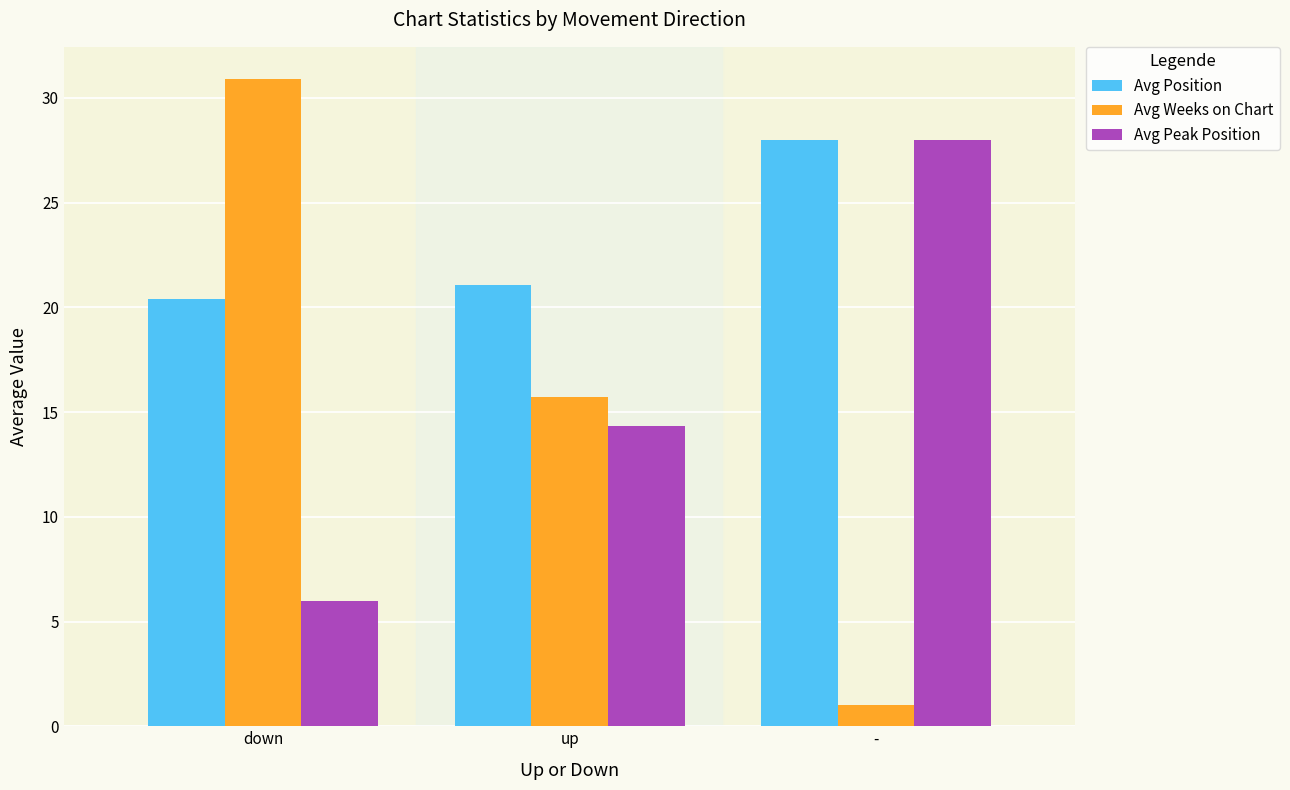

Between down and -, which series saw the biggest shift?

Avg Weeks on Chart